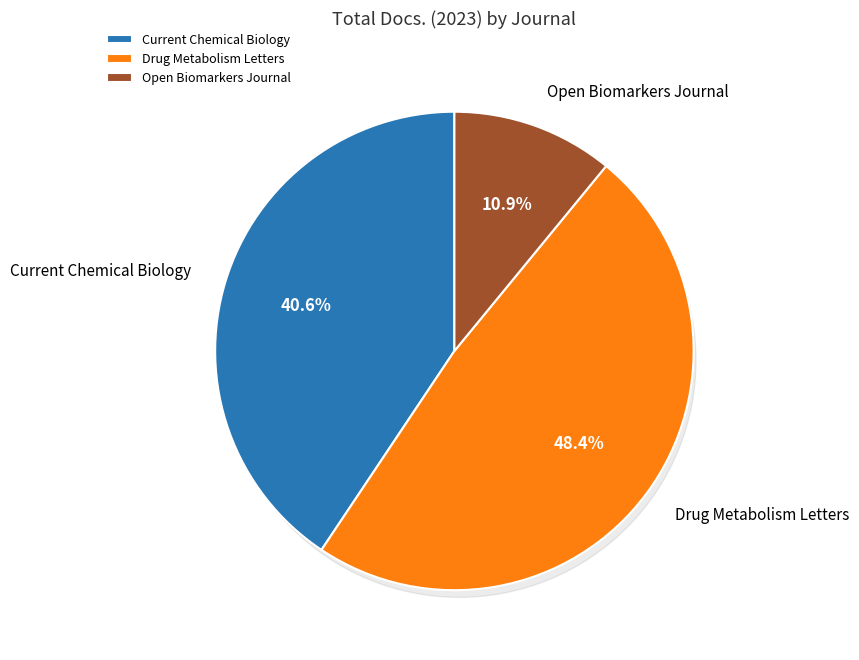

What is the ratio of the value at Open Biomarkers Journal to the value at Current Chemical Biology?

0.3